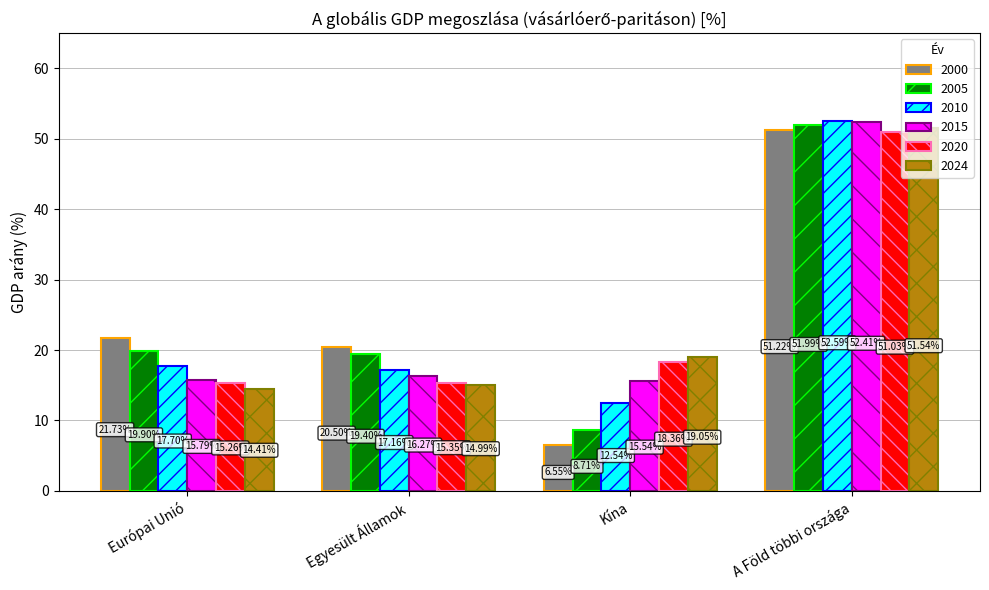

List the series in order of their peak value, highest first.

2010, 2015, 2005, 2024, 2000, 2020